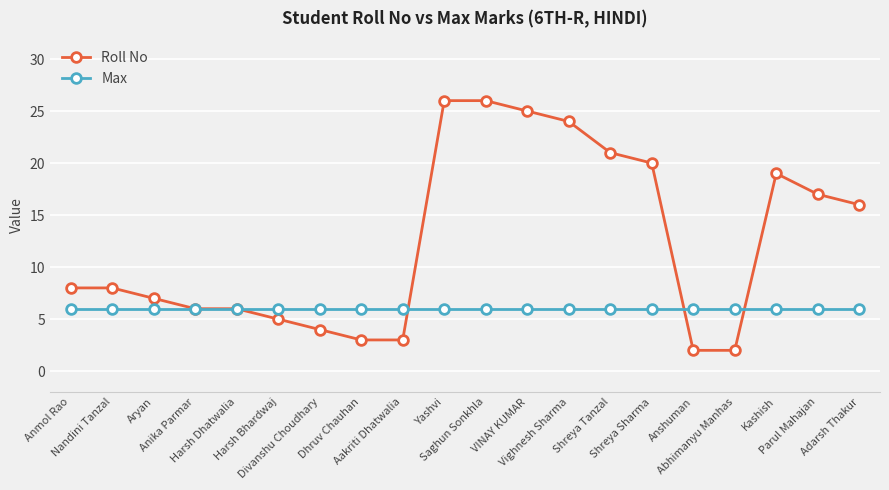

What is the total value across all series at Dhruv Chauhan?

9